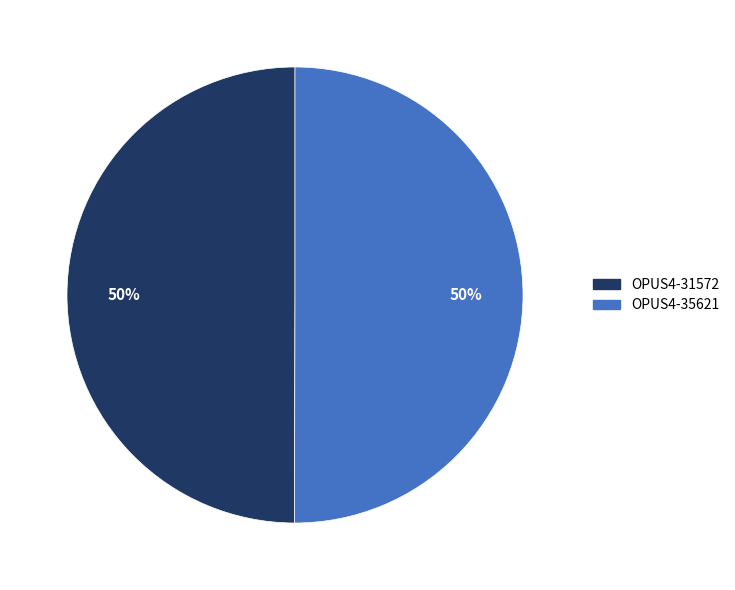

What is the ratio of the value at OPUS4-35621 to the value at OPUS4-31572?

1.0